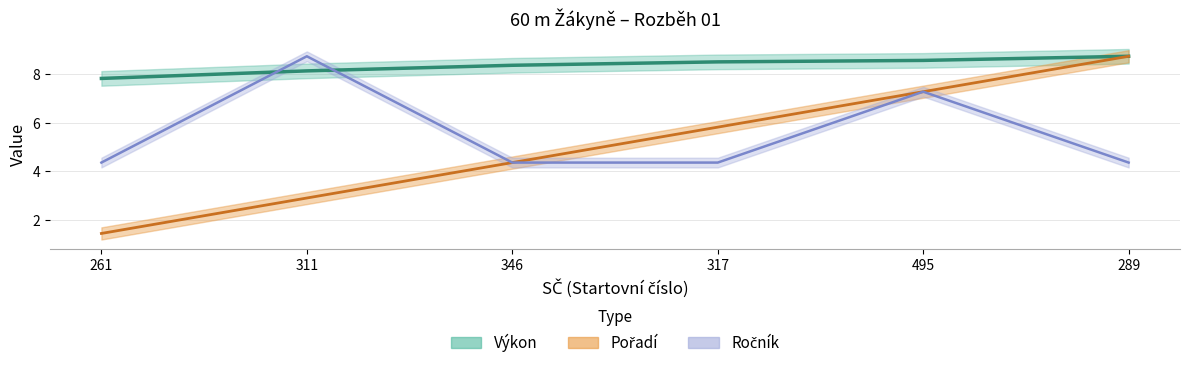

The Pořadí series shows 10.4 at 317. True or false?

False